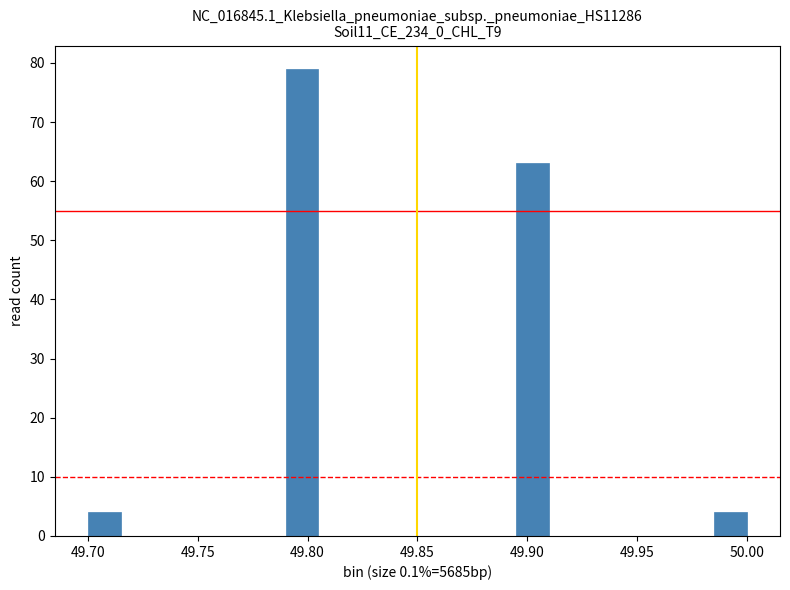

Read against the x-axis, roughly where is the centre of the tallest bar?

49.800